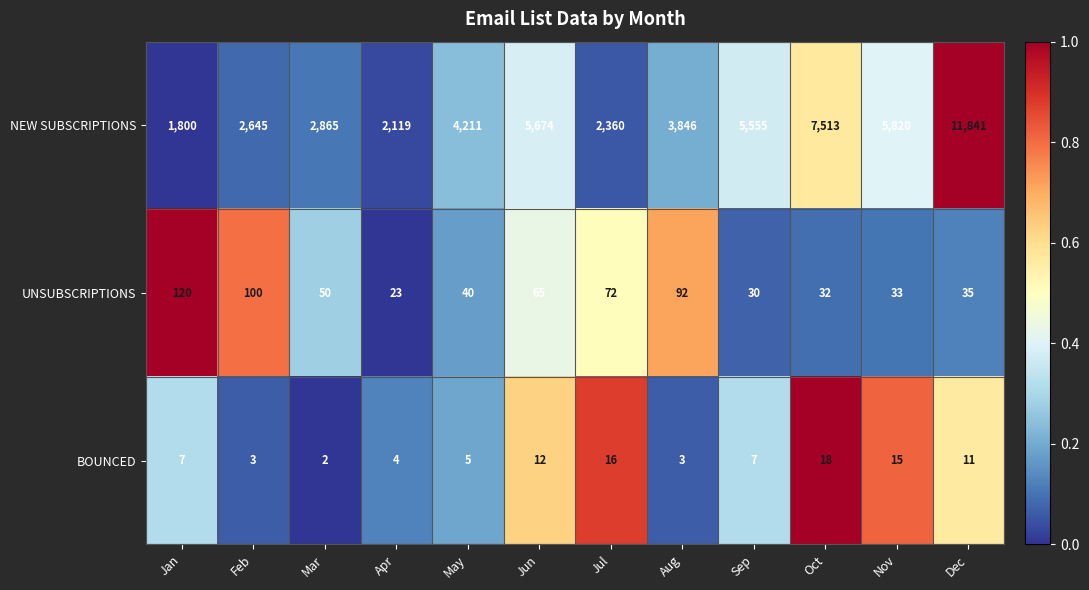

What is the total value across all series at May?

4256